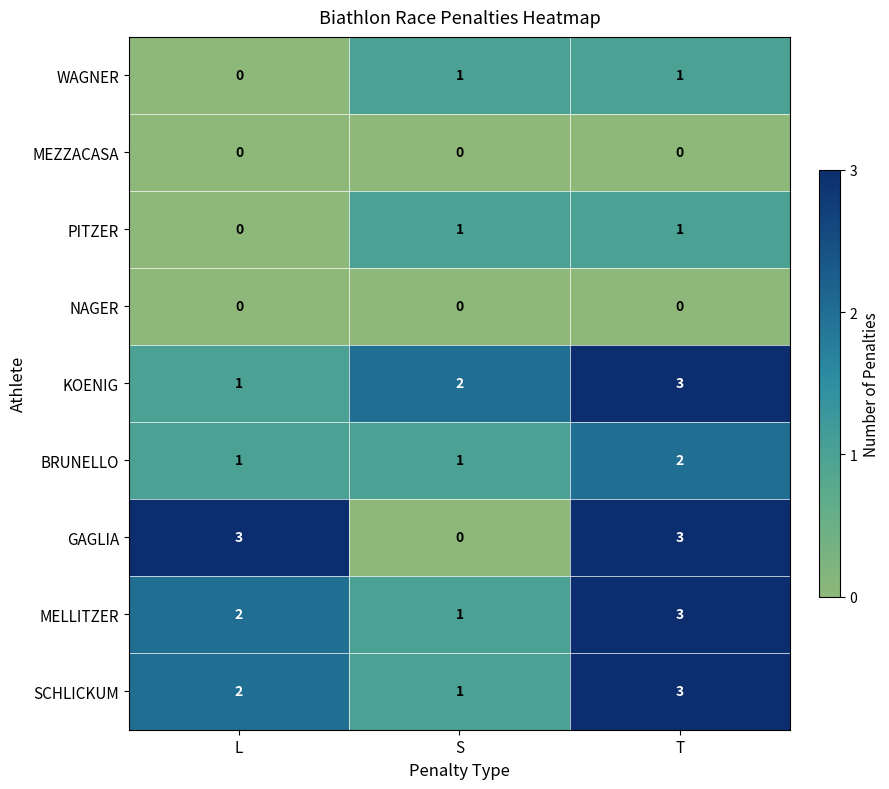

At which category is the sum across all series the highest?

T